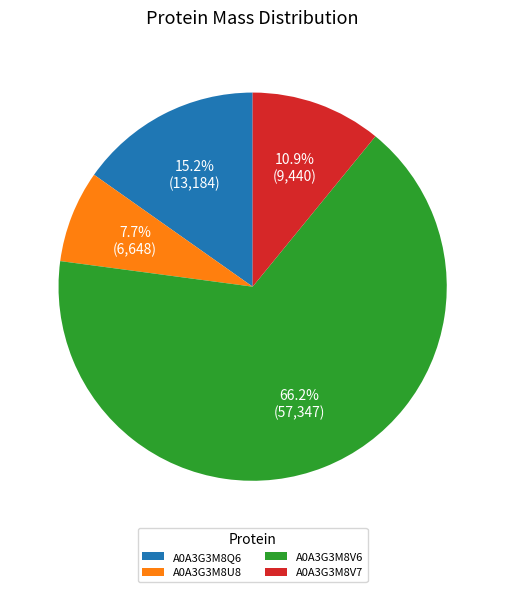

What is the majority slice?

A0A3G3M8V6